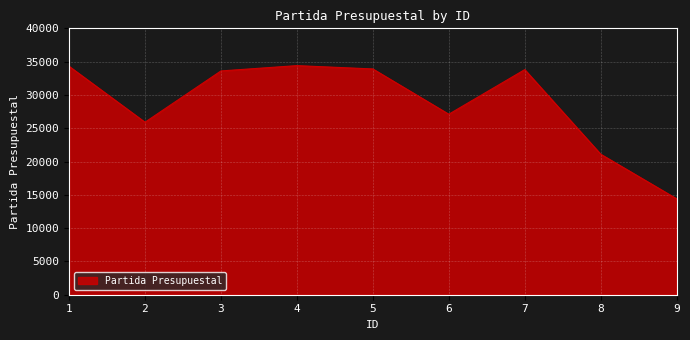

At which label does the data first exceed 33603?

1